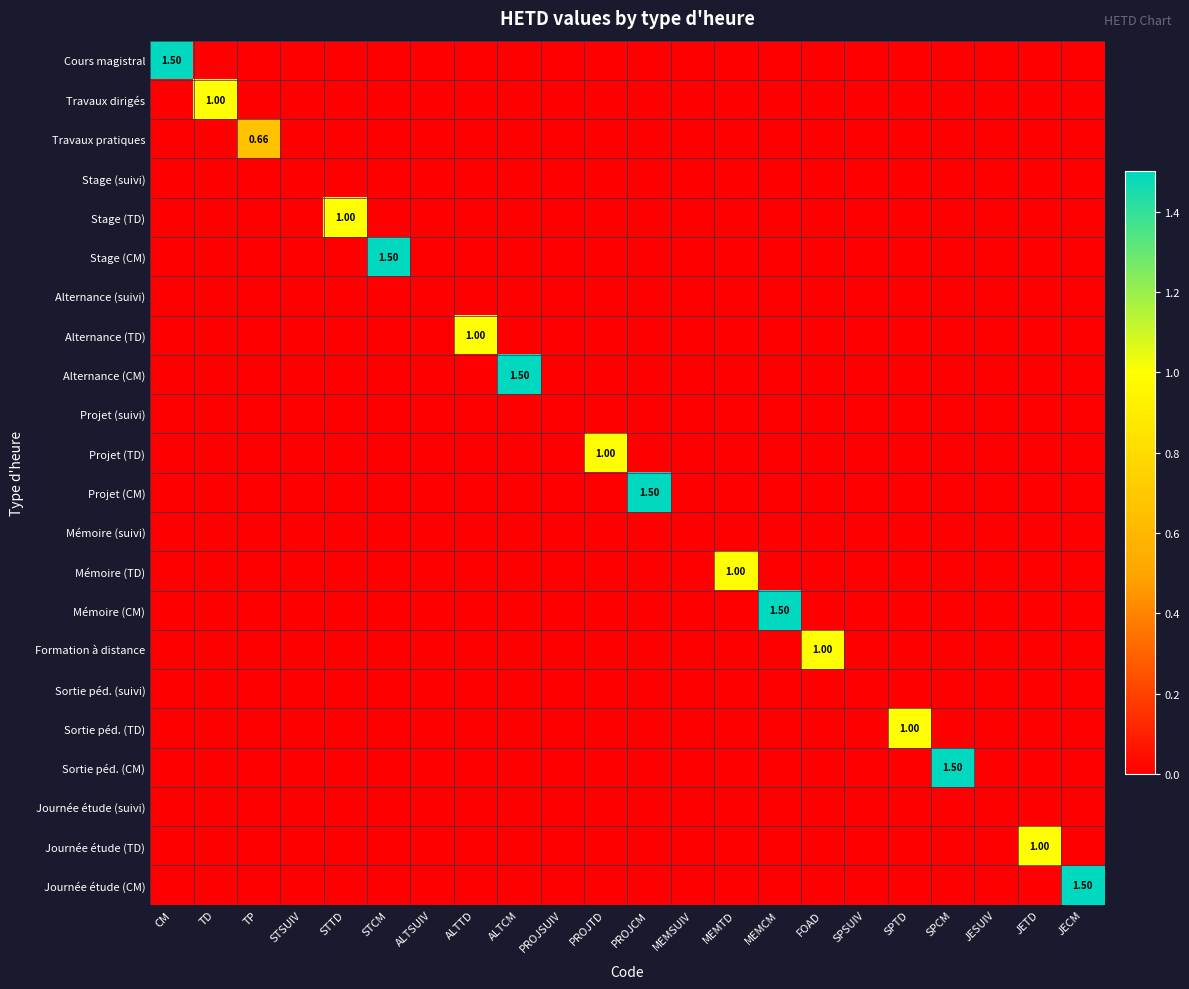

Which category has the highest value across all series?

CM